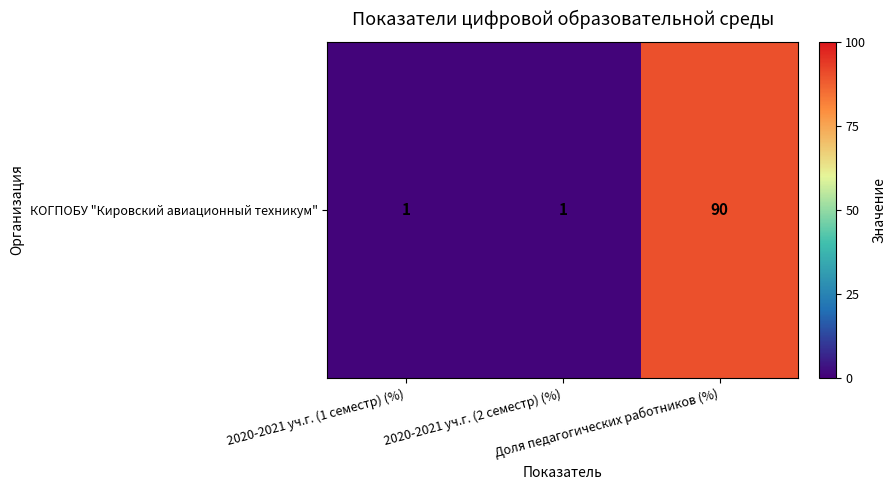

What is the difference between the maximum and minimum values?

89